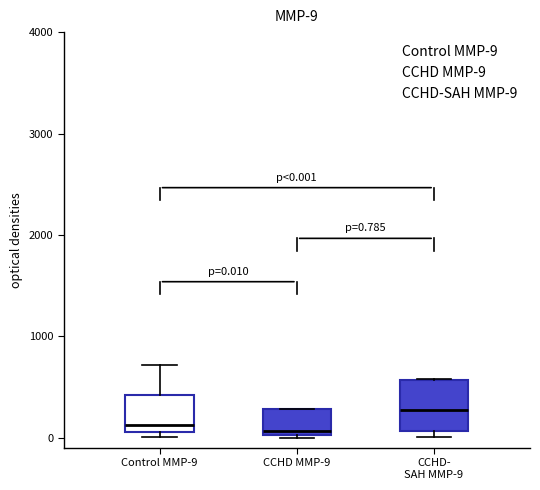

Which box has the highest median line?

CCHD- SAH MMP-9